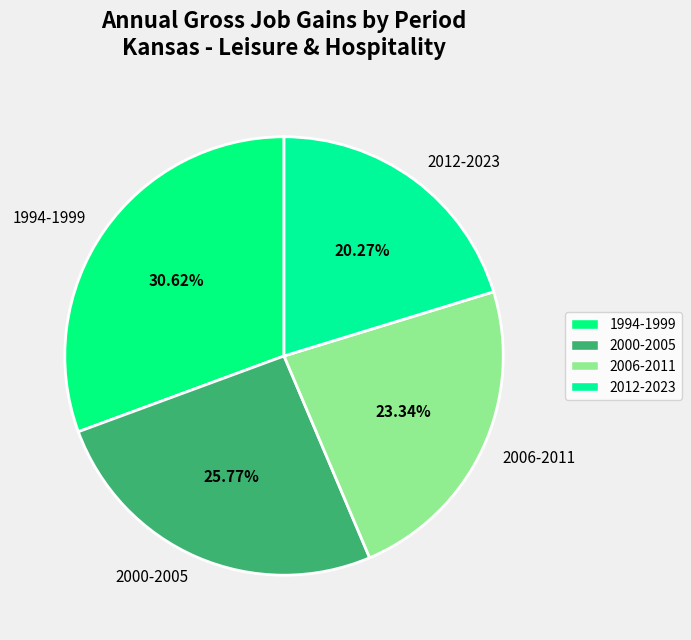

Which has a higher value, 1994-1999 or 2012-2023?

1994-1999